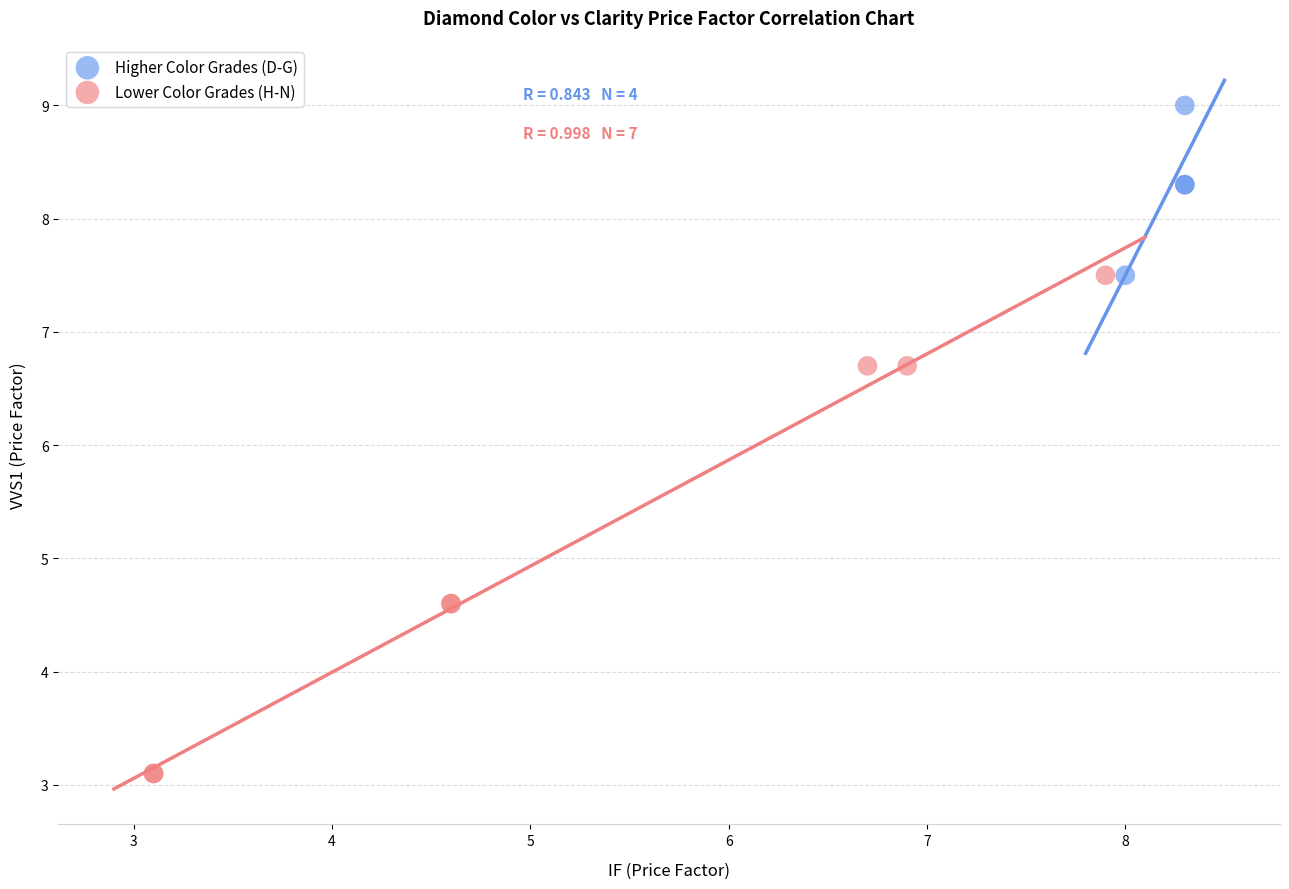

What are all the series names shown in the legend?

Higher Color Grades (D-G), Lower Color Grades (H-N)